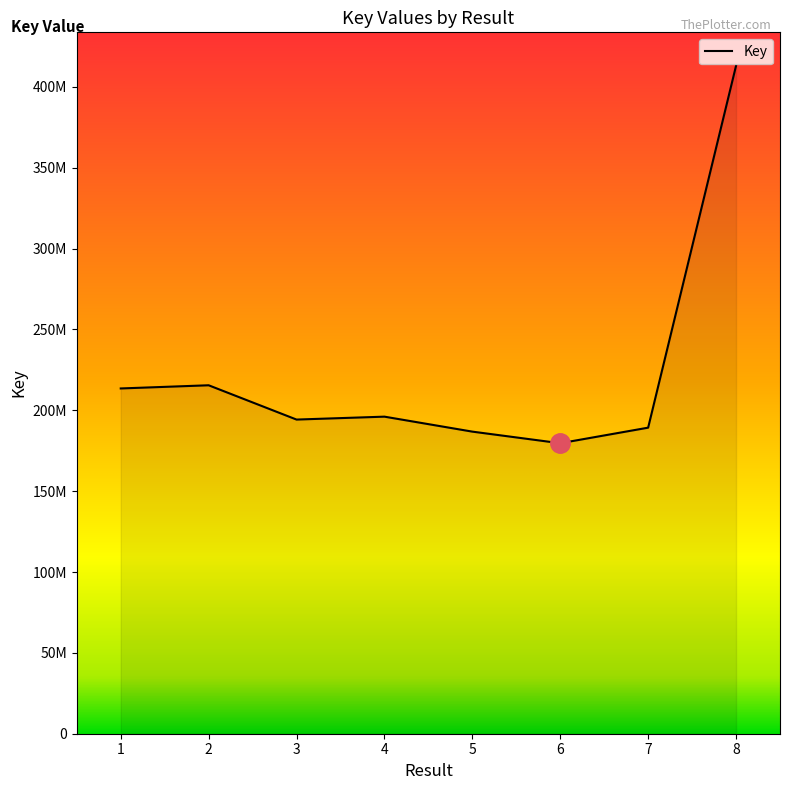

What is the greatest value displayed?

413070616